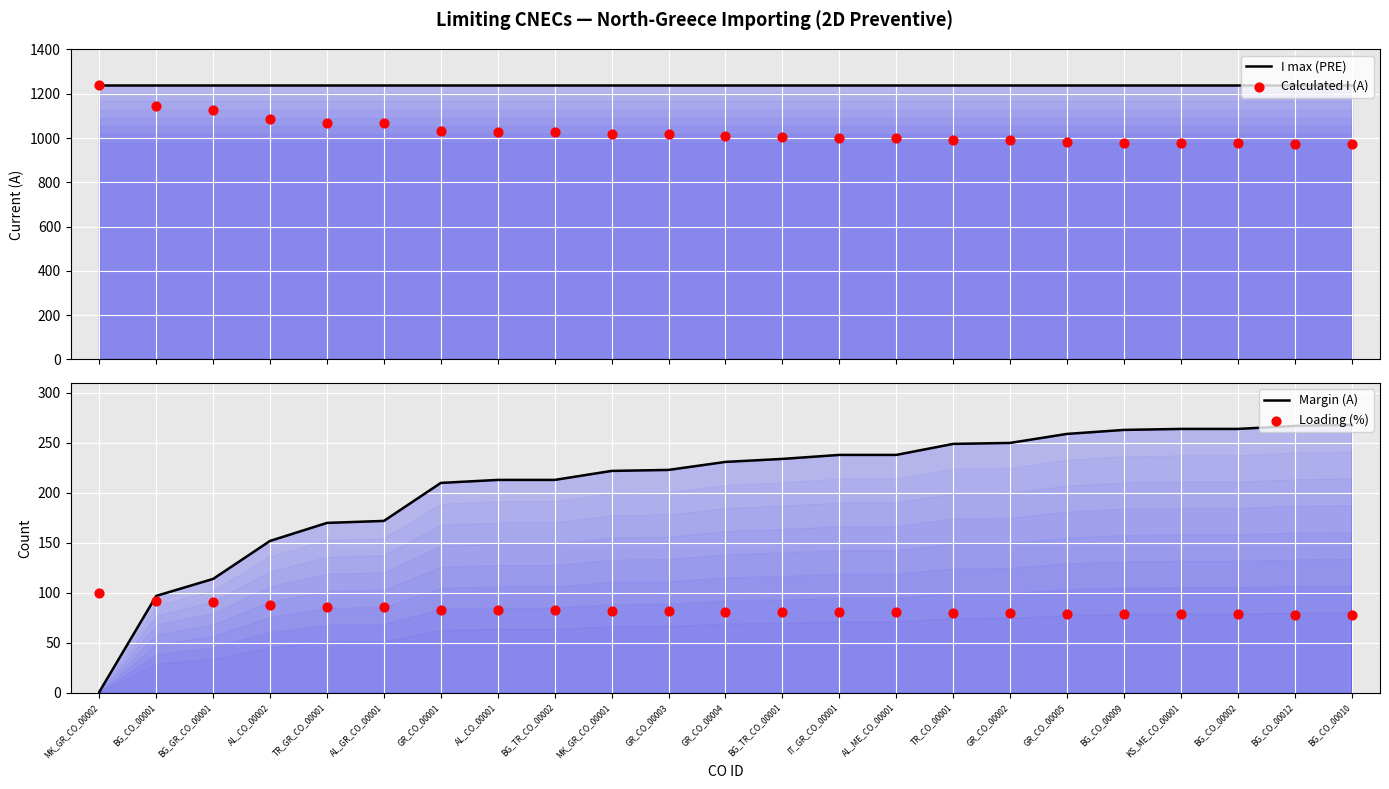

Which series reaches the minimum Y coordinate?

Margin (A)